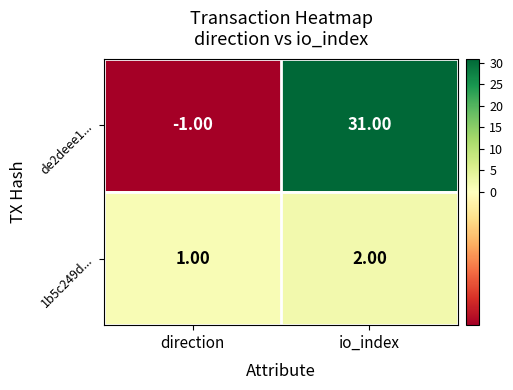

Which series changed the most between direction and io_index?

de2deee1...